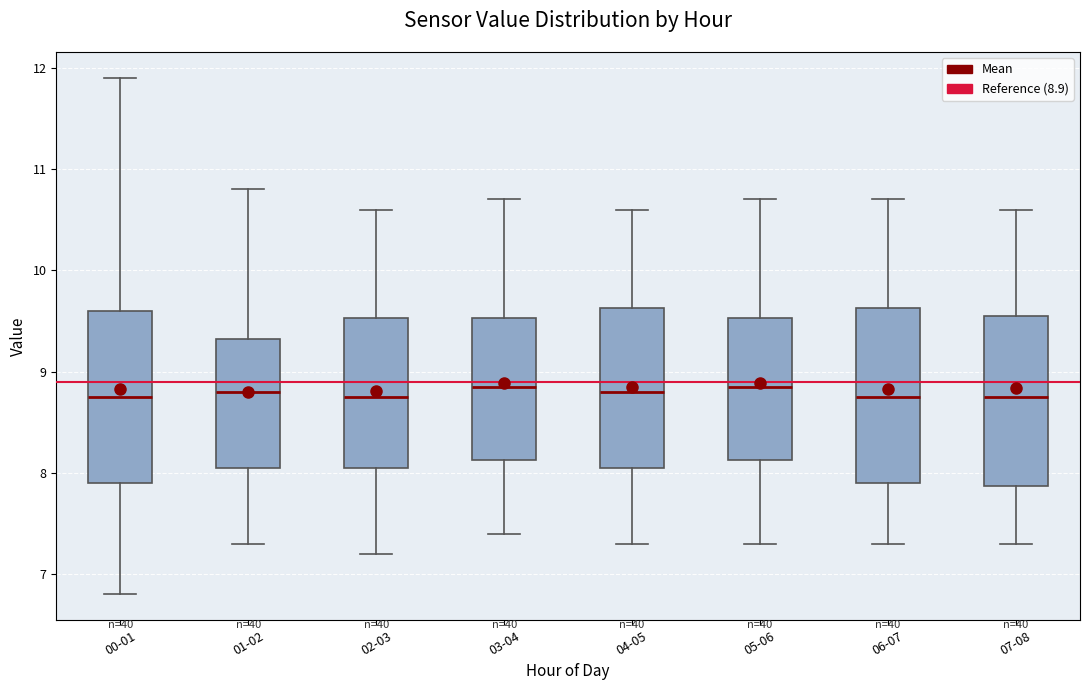

Reading left to right, read every box against the y-axis: the position of its median line, the range the box covers, and the ends of its whiskers. The values are not printed on the chart, so give them approximately, as read against the axis.

00-01: median 8.8, box 7.9 to 9.6, whiskers 6.8 to 11.9
01-02: median 8.8, box 8.1 to 9.3, whiskers 7.3 to 10.8
02-03: median 8.8, box 8.1 to 9.5, whiskers 7.2 to 10.6
03-04: median 8.9, box 8.1 to 9.5, whiskers 7.4 to 10.7
04-05: median 8.8, box 8.1 to 9.6, whiskers 7.3 to 10.6
05-06: median 8.9, box 8.1 to 9.5, whiskers 7.3 to 10.7
06-07: median 8.8, box 7.9 to 9.6, whiskers 7.3 to 10.7
07-08: median 8.8, box 7.9 to 9.6, whiskers 7.3 to 10.6